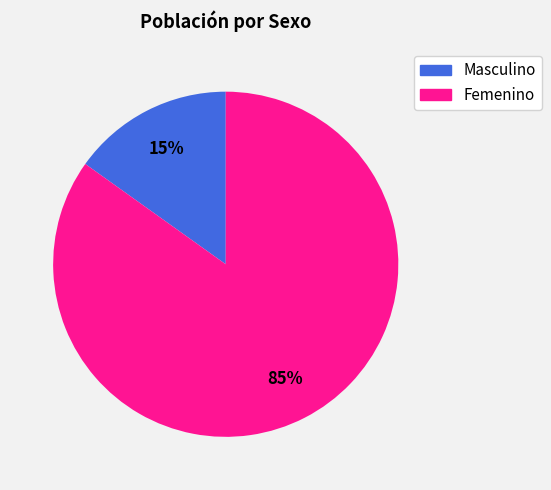

Combined, do Masculino and Femenino account for over 50%?

Yes